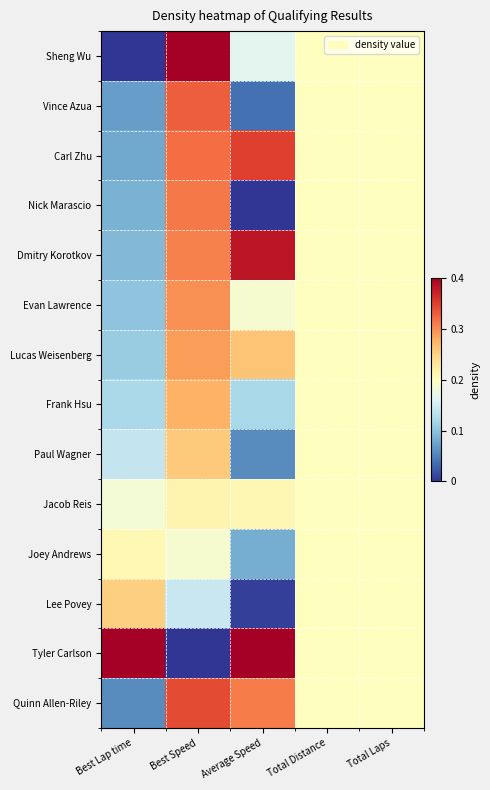

Which series has the largest range (max minus min)?

Sheng Wu